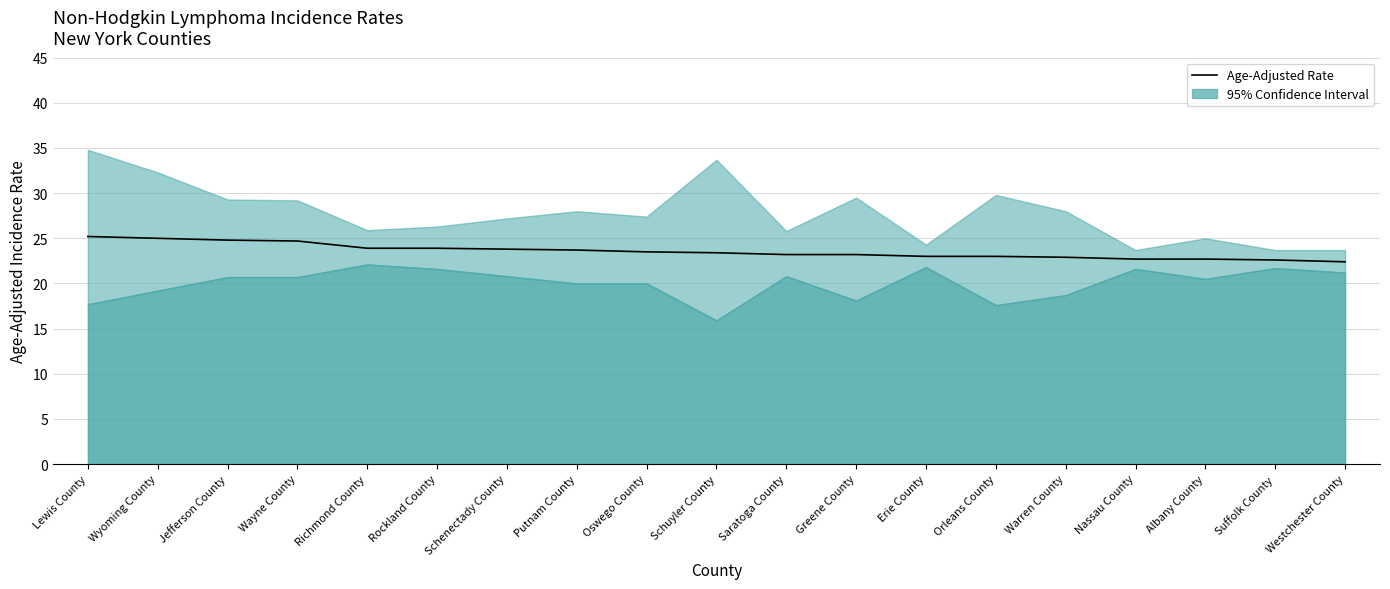

How many lines are shown in the chart?

1